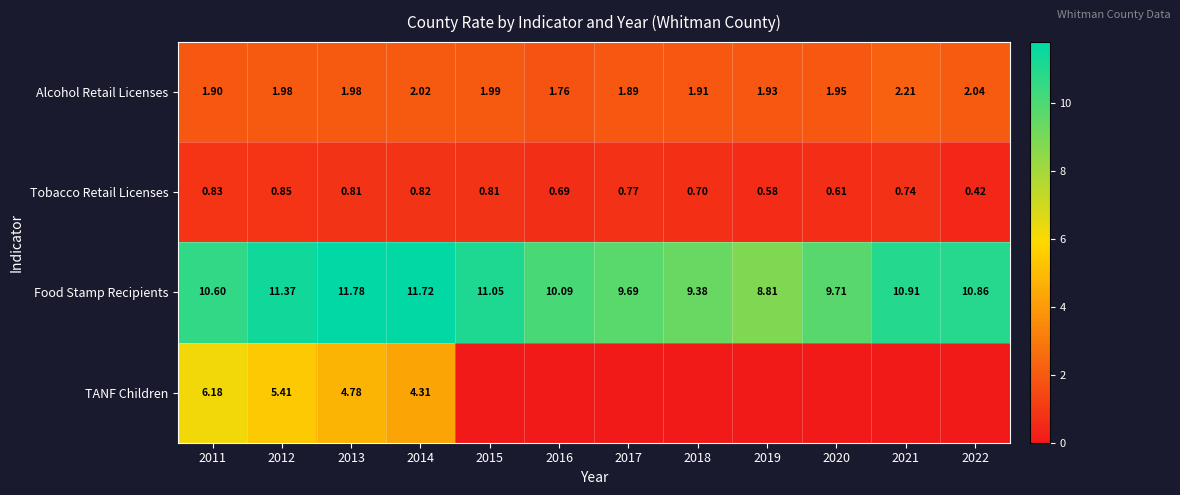

At which category is the sum across all series the highest?

2012